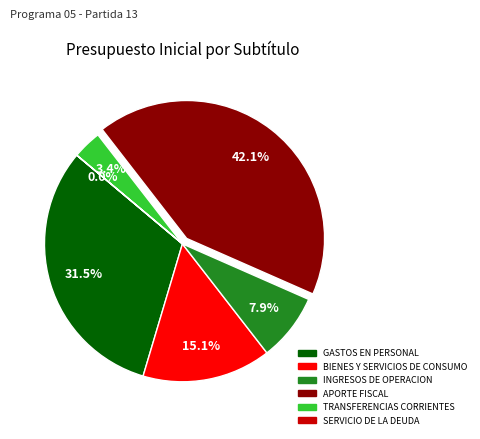

Does TRANSFERENCIAS CORRIENTES account for over 50% of the chart?

No